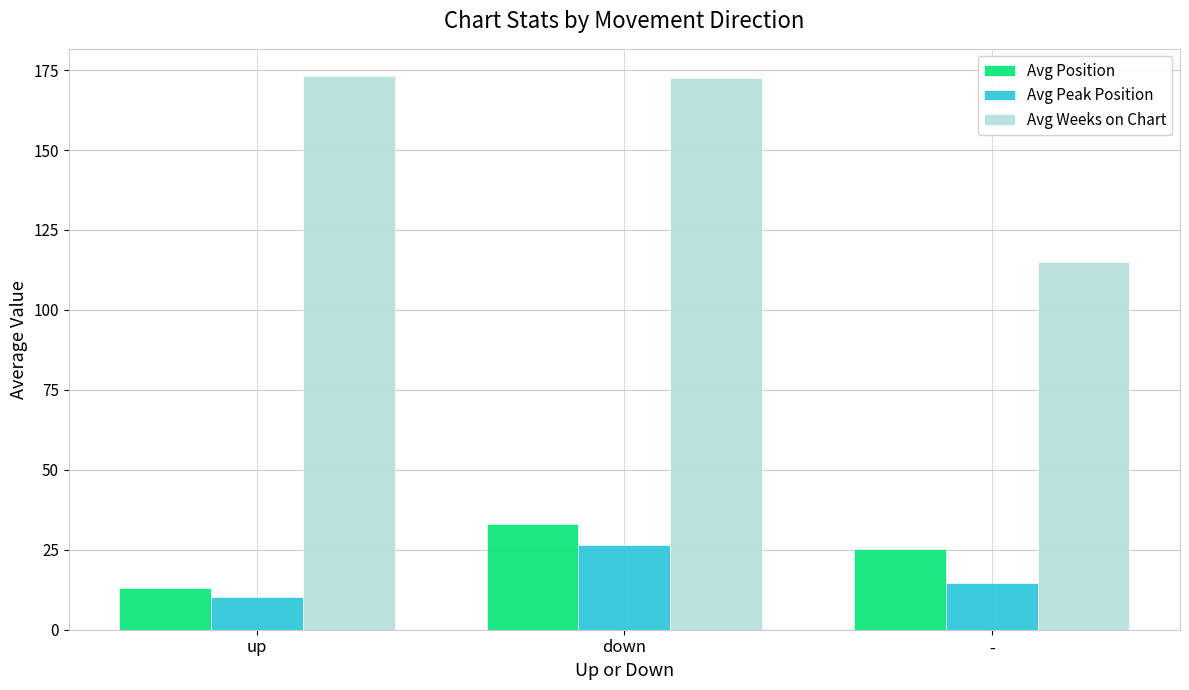

At which label does Avg Peak Position reach its minimum?

up